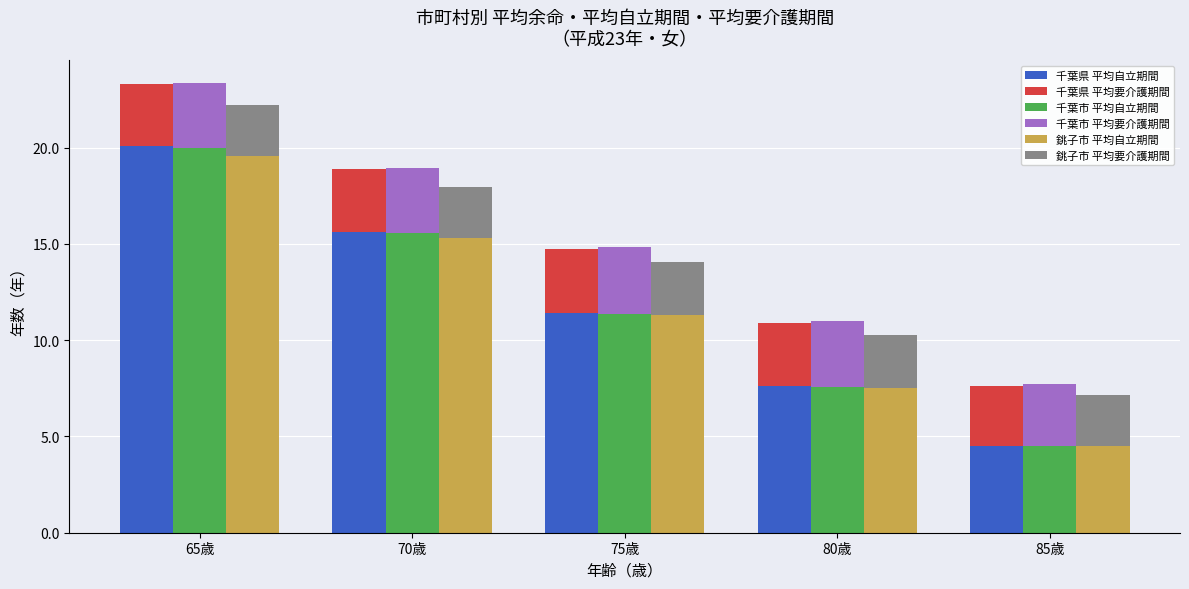

Which series has the largest range (max minus min)?

千葉県 平均自立期間